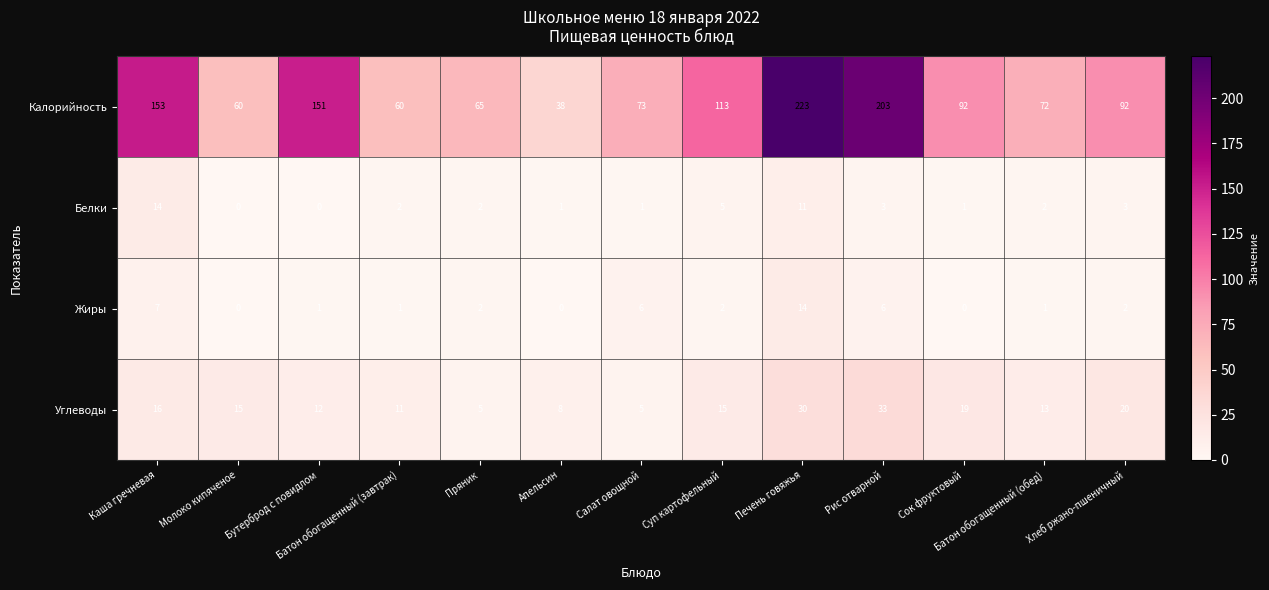

Where does the Калорийность series first go above 92?

Каша гречневая